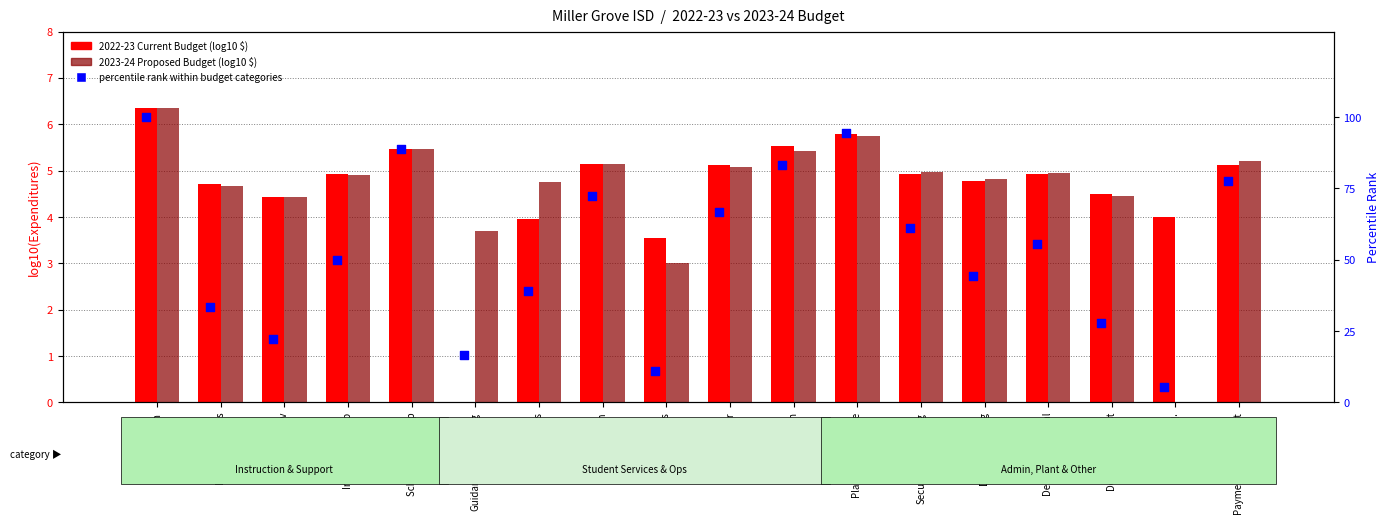

Is the value of 2023-24 Budget (log10) at Instr. Leadership greater than the value of 2022-23 Budget (log10) at Plant Maintenance?

No